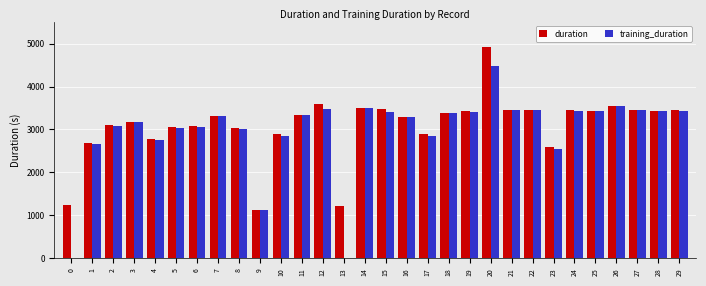

Which series changed the most between 13 and 14?

training_duration